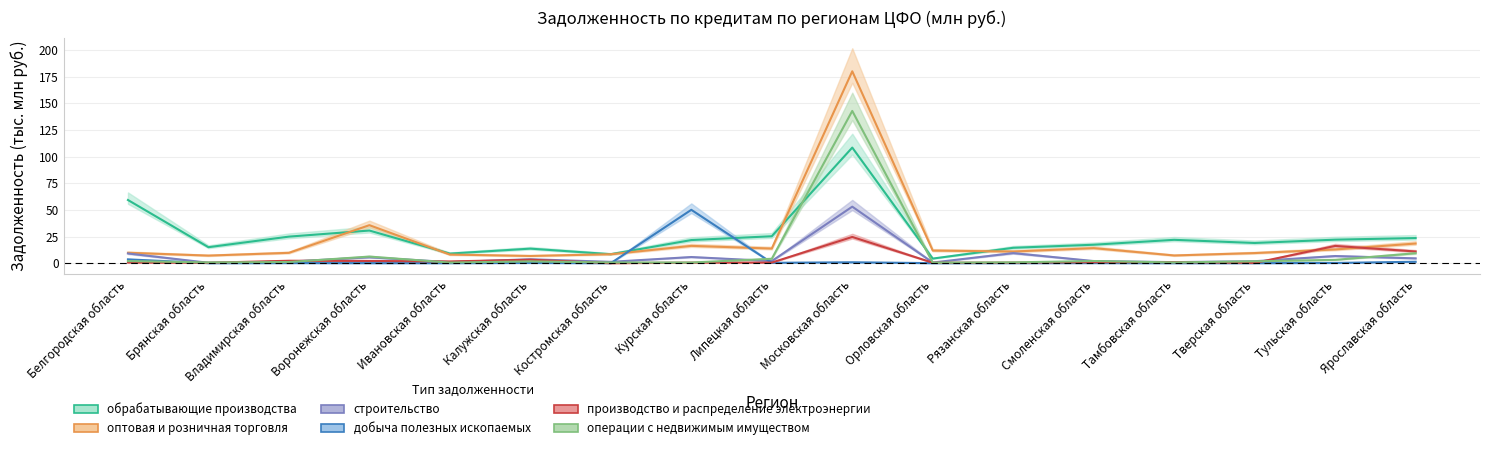

At Московская область, list the series in order from largest to smallest.

оптовая и розничная торговля, операции с недвижимым имуществом, обрабатывающие производства, строительство, производство и распределение электроэнергии, добыча полезных ископаемых